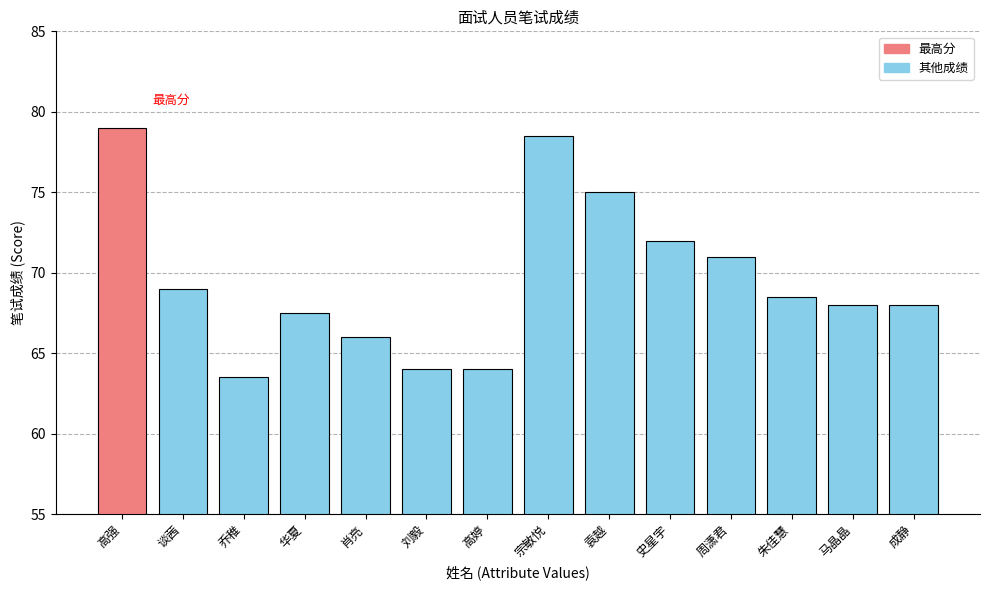

What is the ratio of the value at 谈茜 to the value at 袁越?

0.9